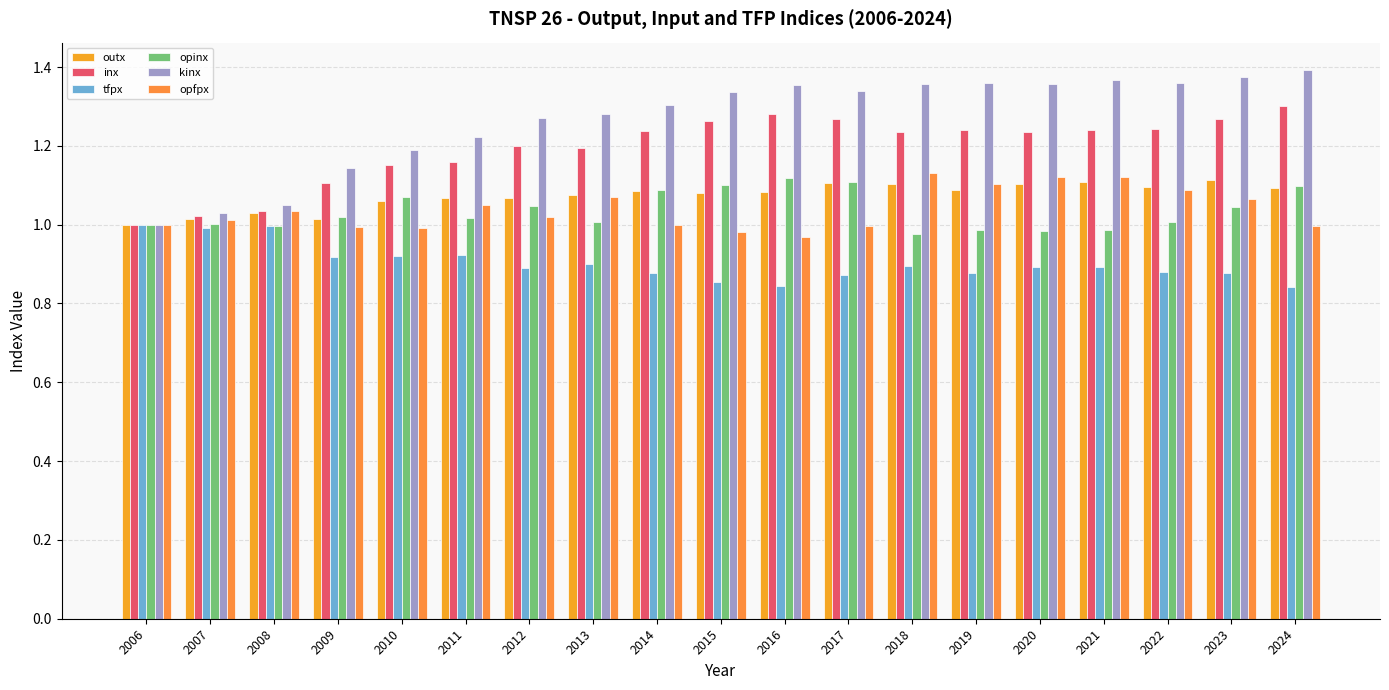

Are the bars horizontal?

No